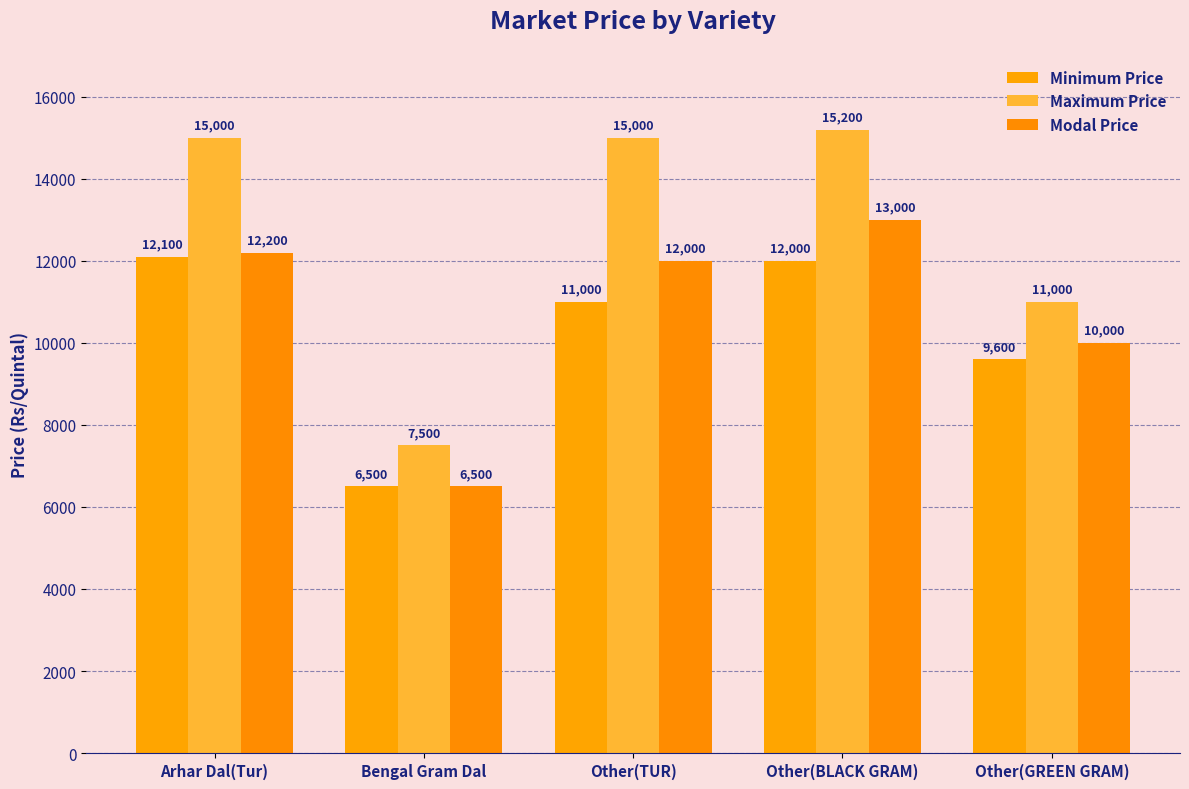

What is the value of the Minimum Price bar at the 3rd from the left?

11000